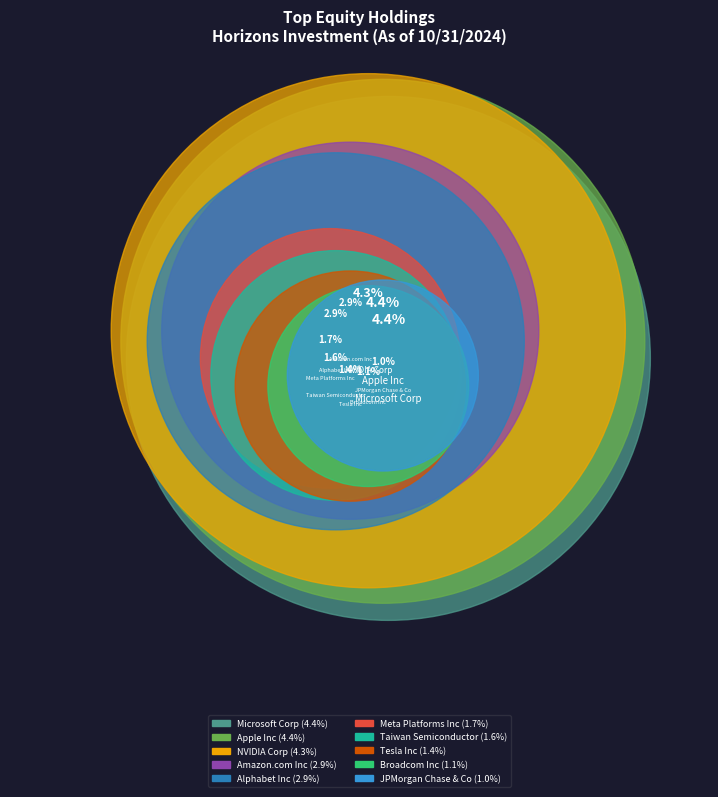

Is NVIDIA Corp the majority of the pie?

No